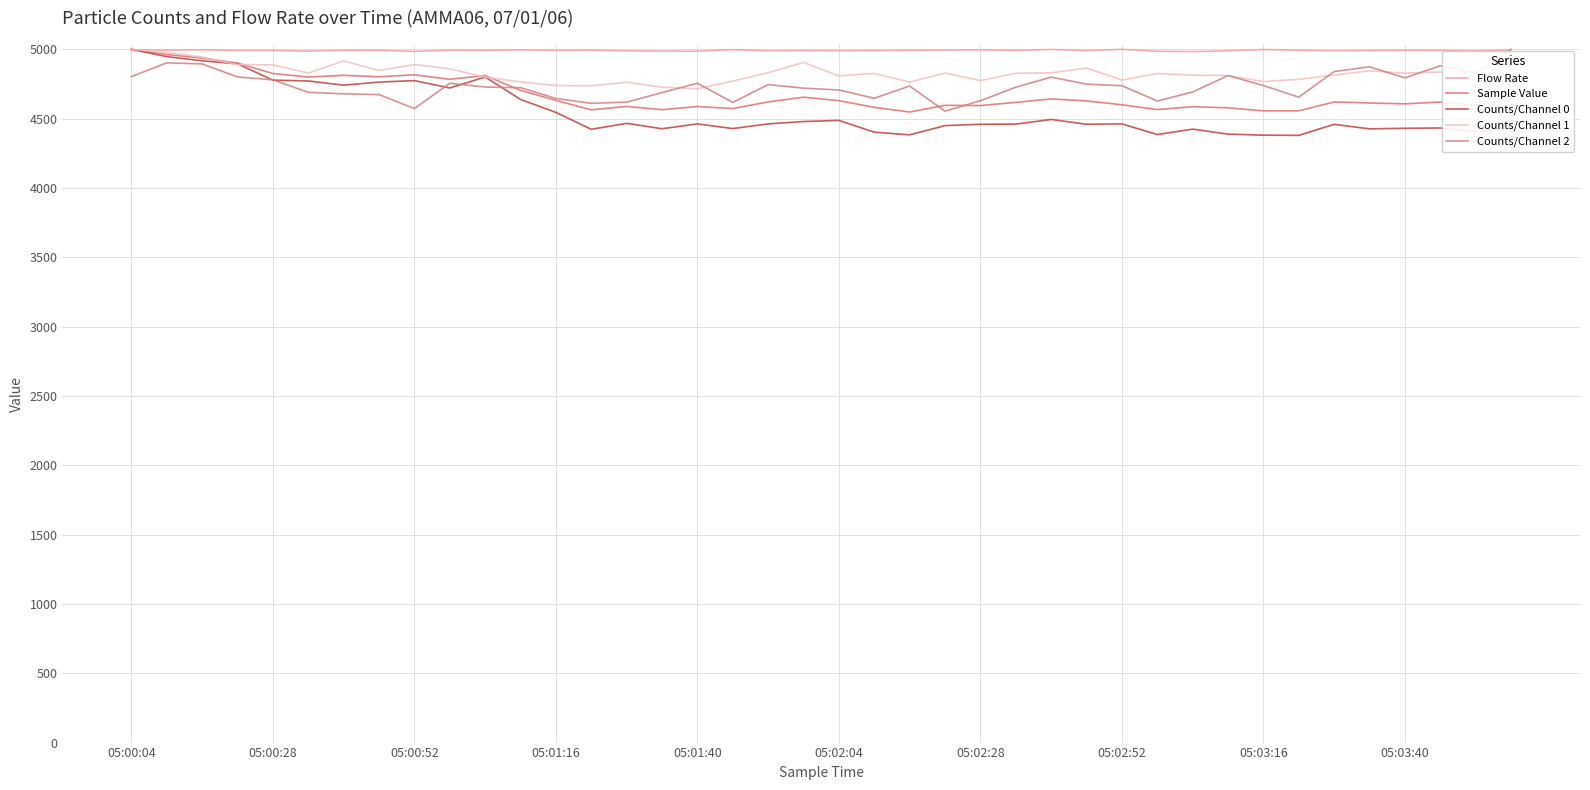

How many interior local valleys does the Counts/Channel 2 series have?

9